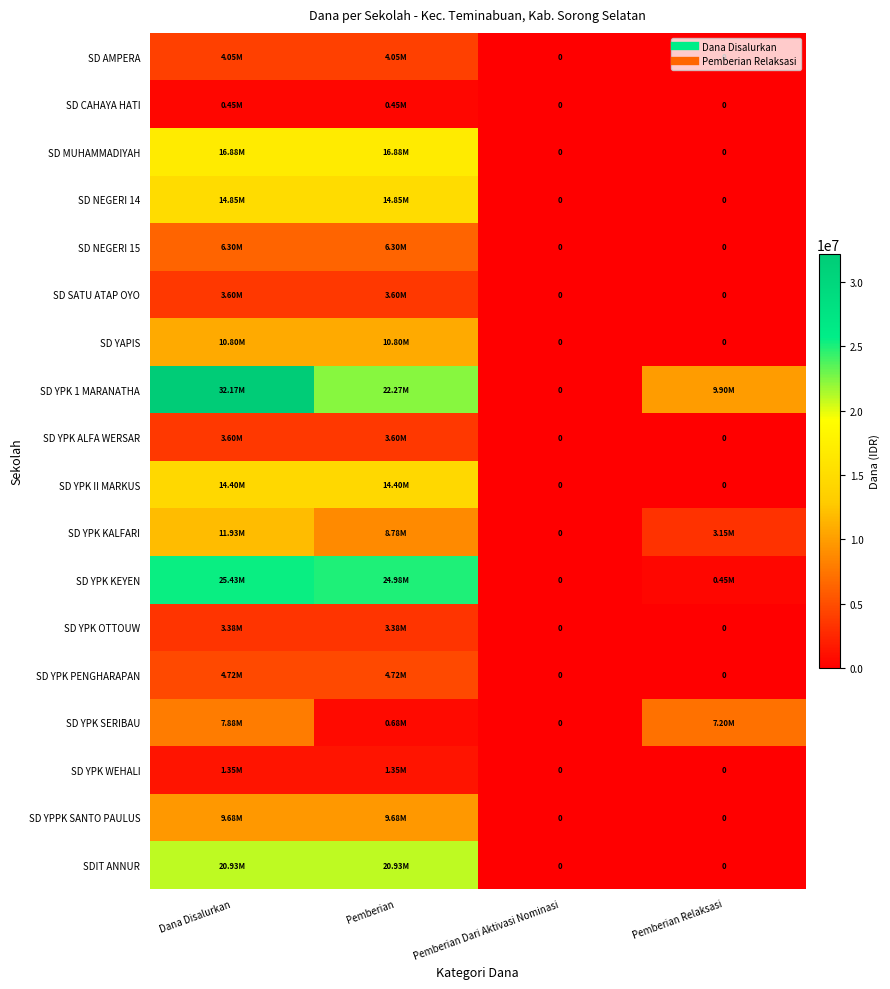

The value of SD NEGERI 15 at Dana Disalurkan is 6300000. True or false?

True